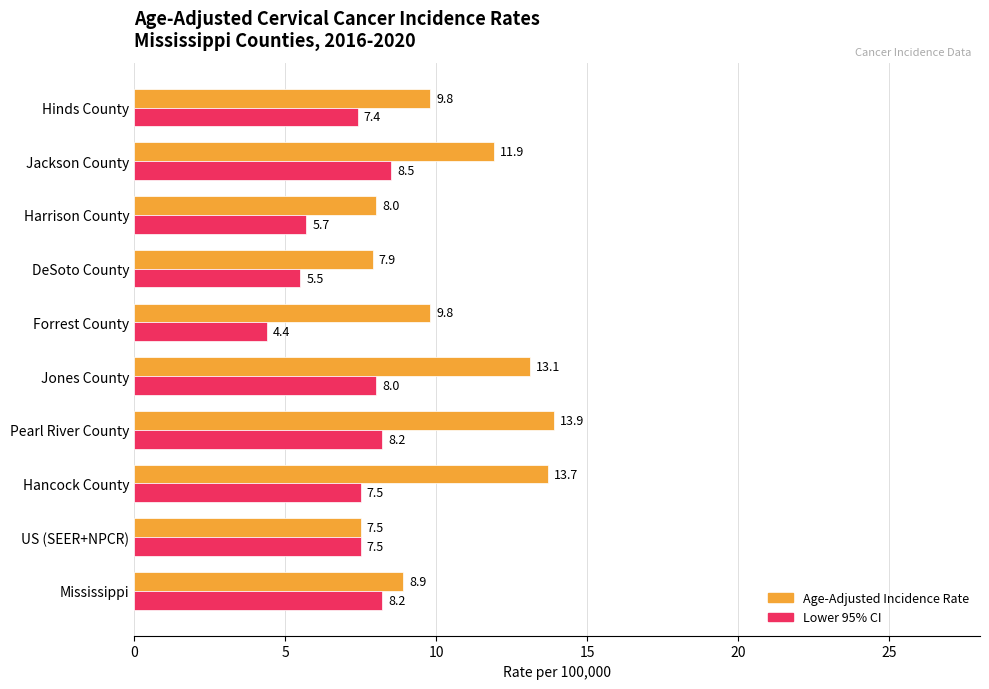

Which series has the largest range (max minus min)?

Age-Adjusted Incidence Rate